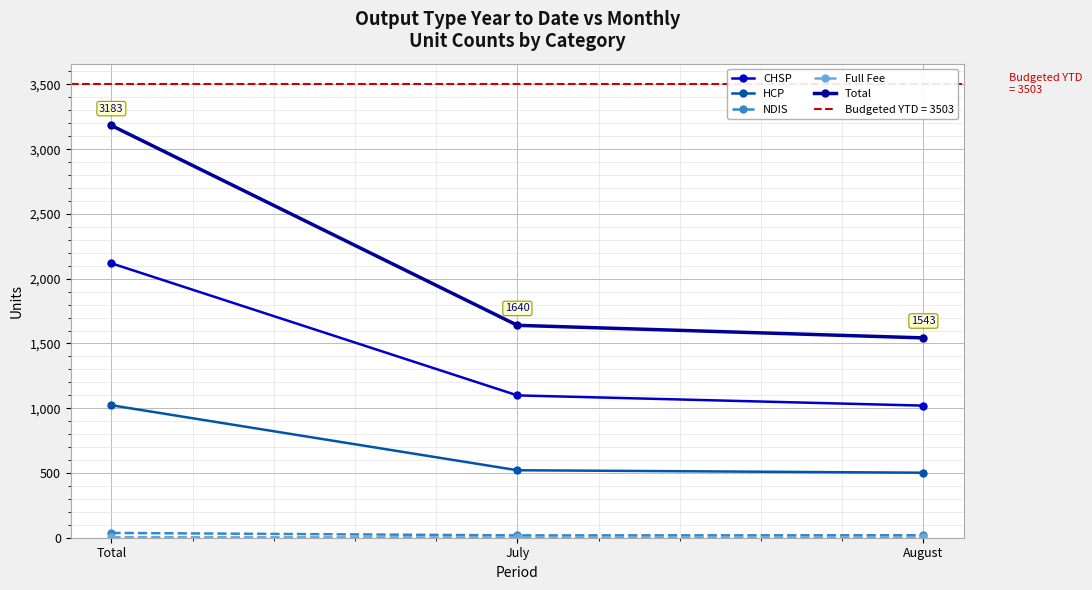

Count the Full Fee values in the range 2 to 4.

3